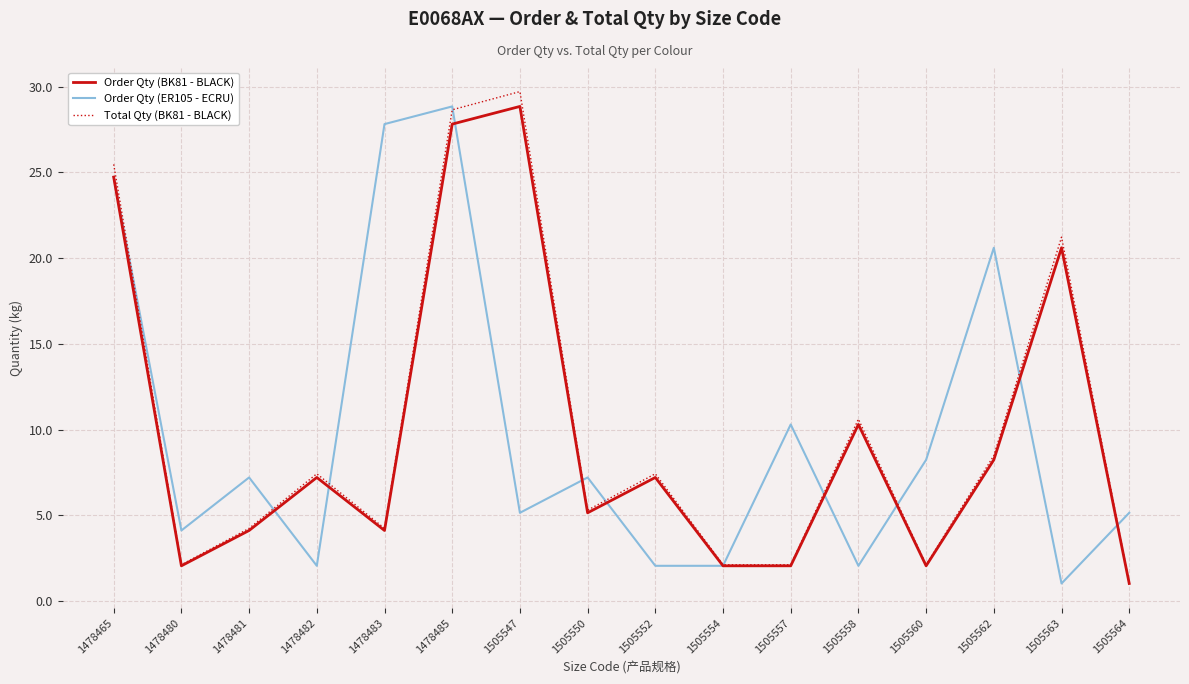

Is it true that Total Qty (BK81 - BLACK) equals 7.4 at 1478482?

True